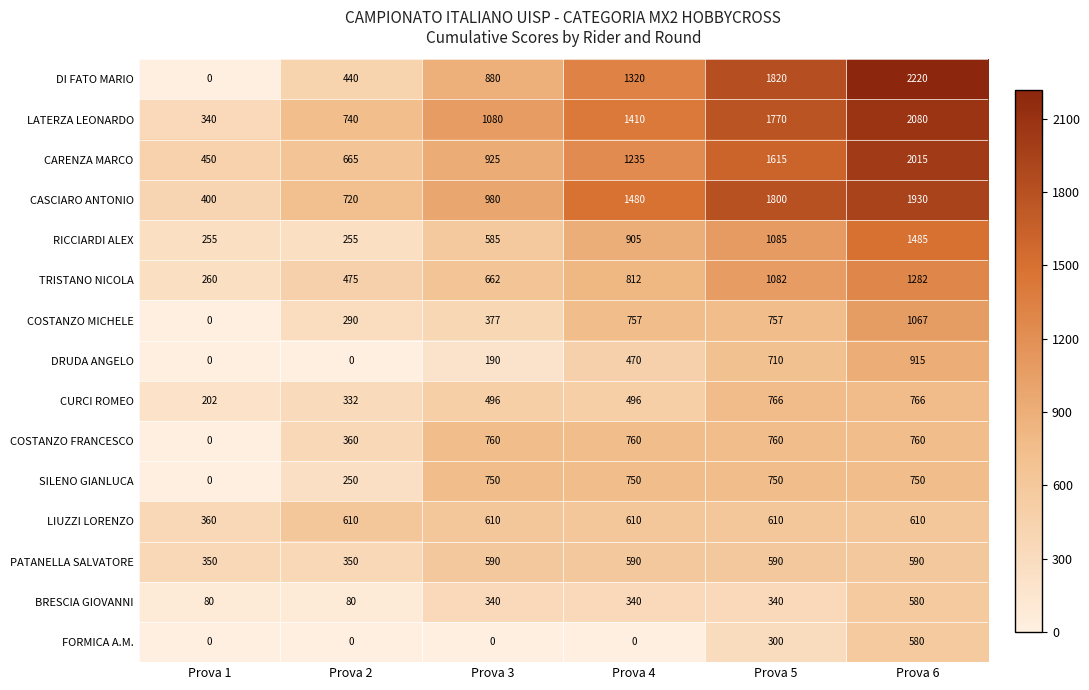

The PATANELLA SALVATORE series shows 350 at Prova 1. True or false?

True